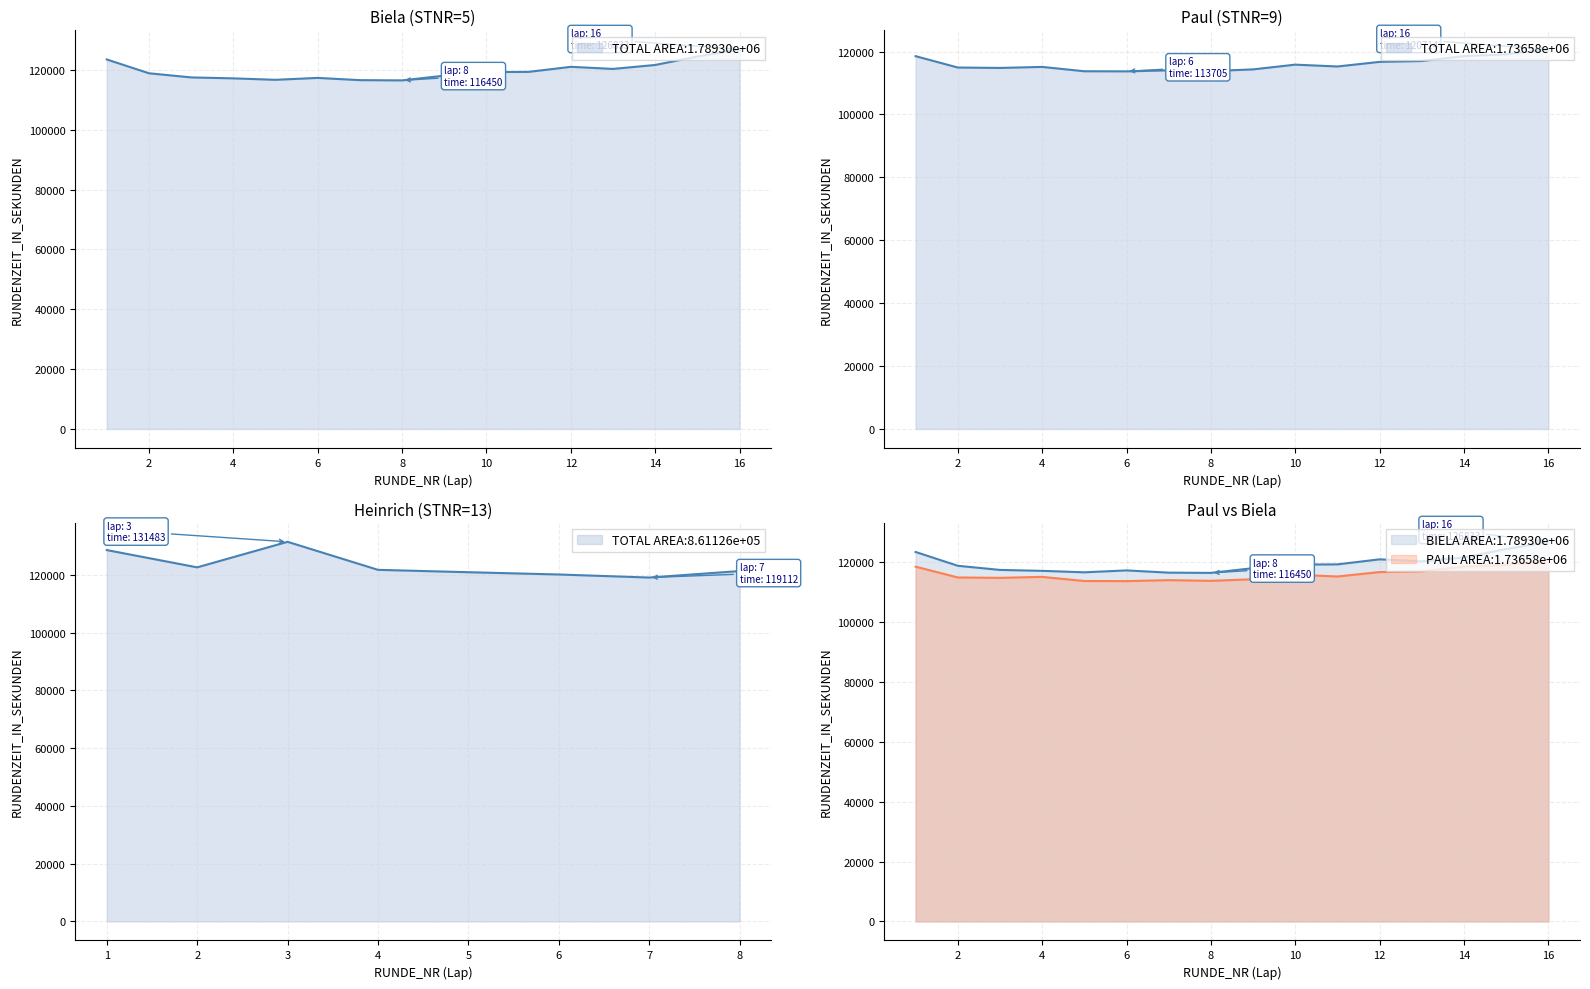

Is the value of Biela (STNR=5) at 13 greater than the value of Paul (STNR=9) at 10?

Yes